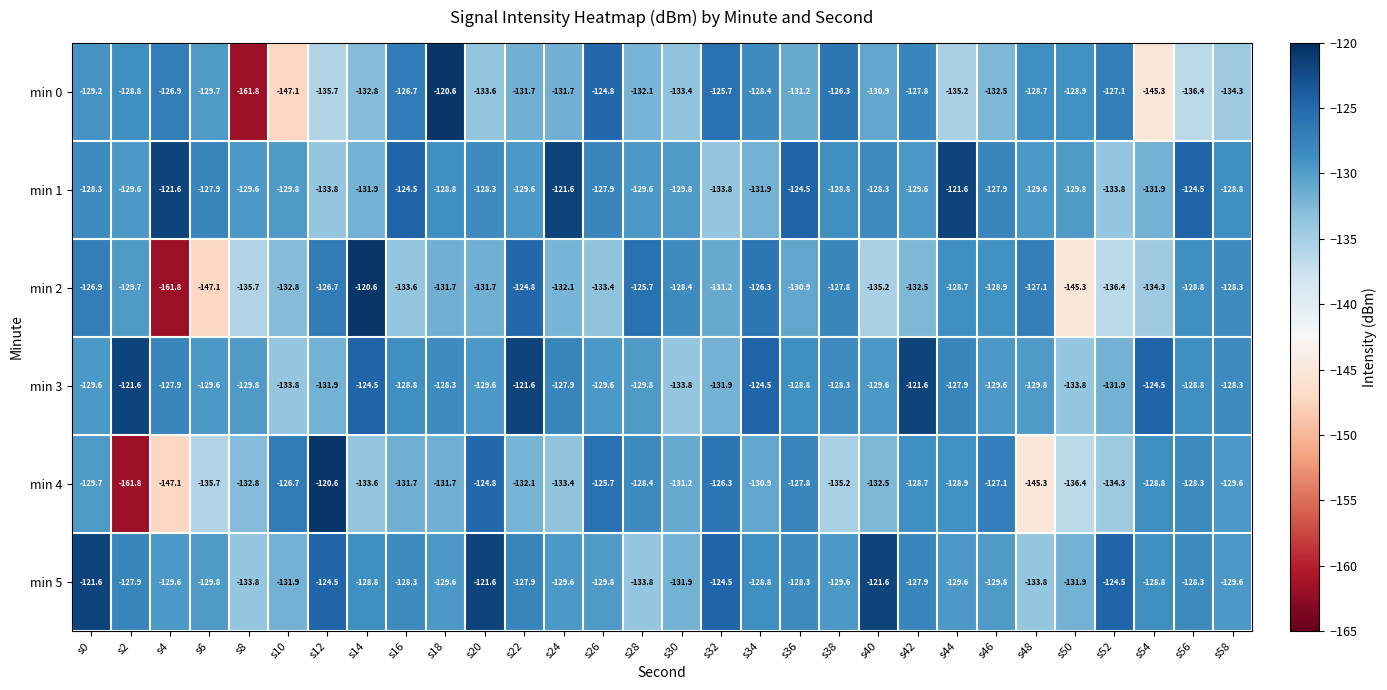

The value of min 1 at s36 is -124.5. True or false?

True